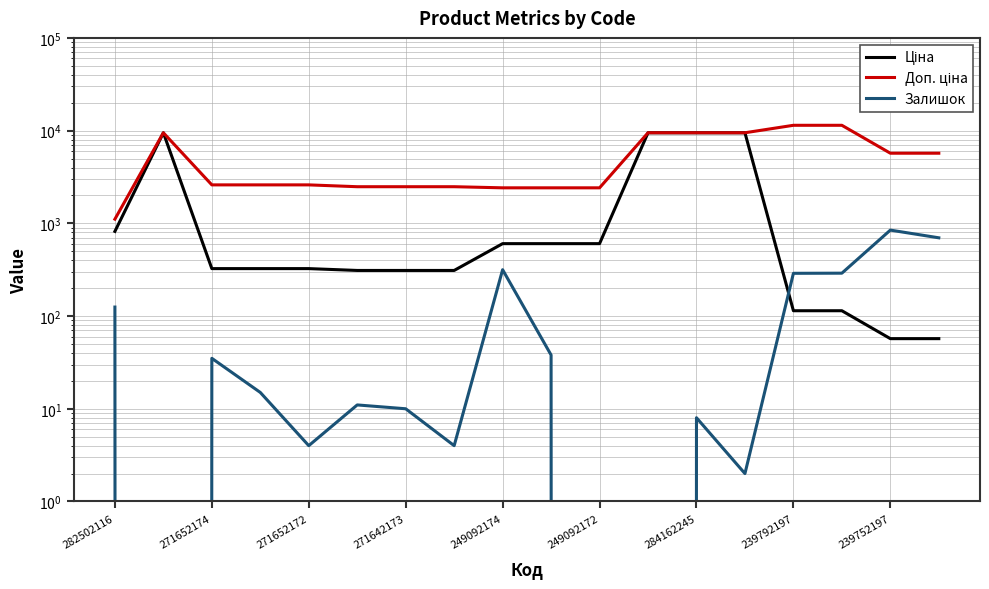

What is the sum of all Залишок values?

2690.0